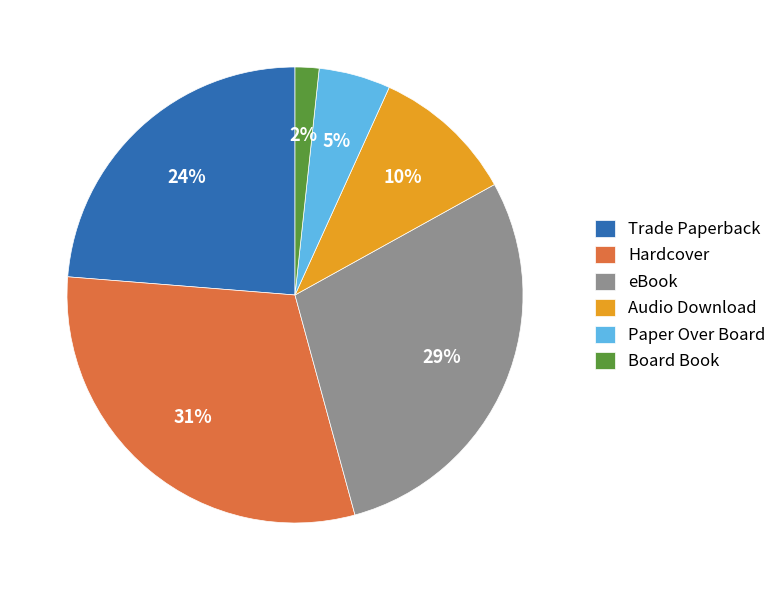

What is the smallest slice in the pie chart?

Board Book